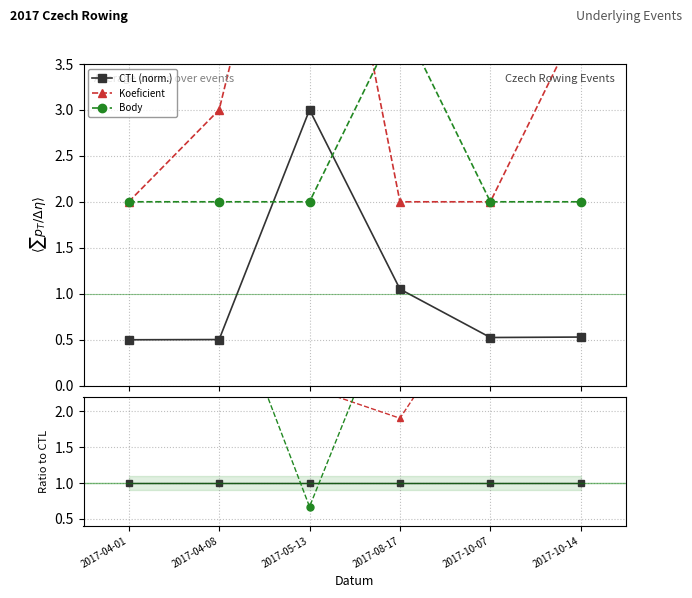

Read the Koeficient value at 2017-04-08.

6.0